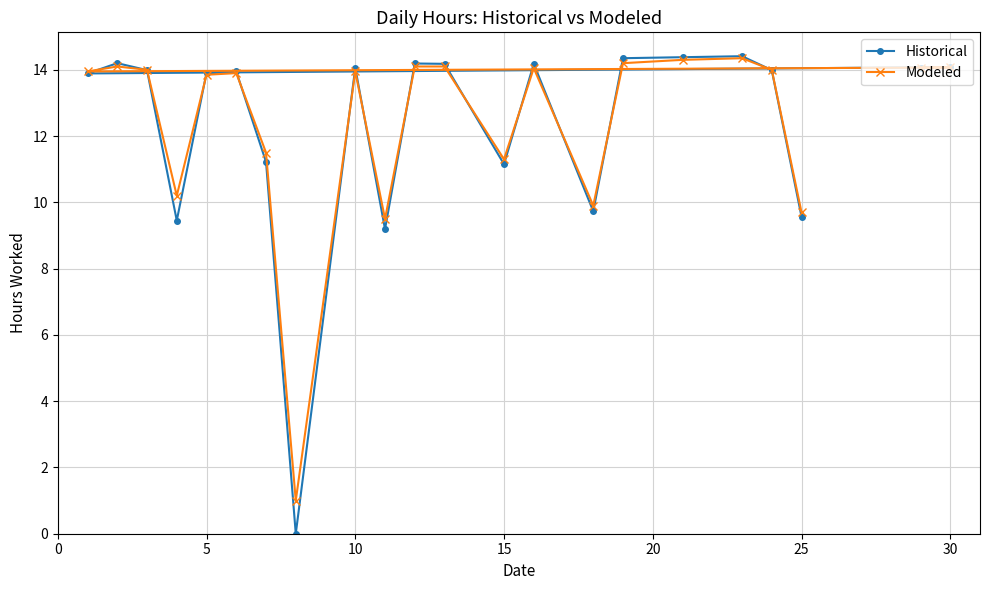

Which series has the widest spread of values?

Historical